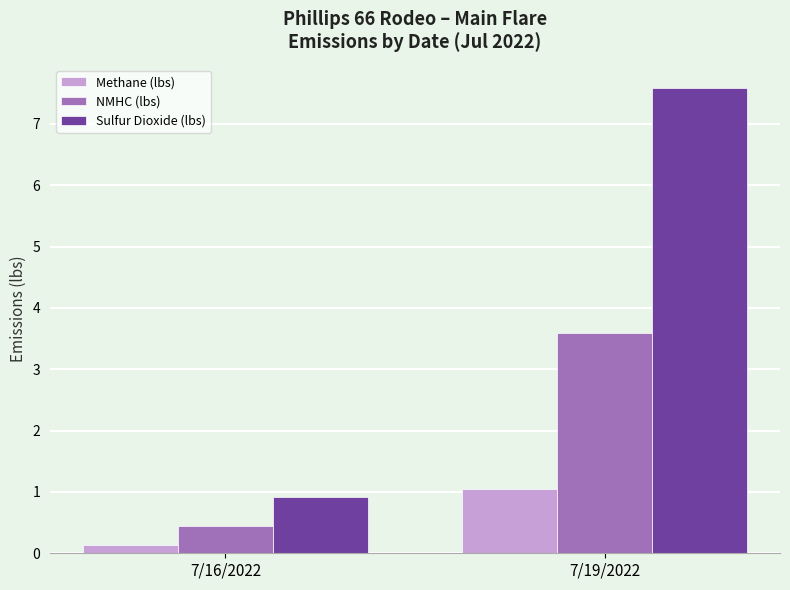

Are the bars horizontal?

No